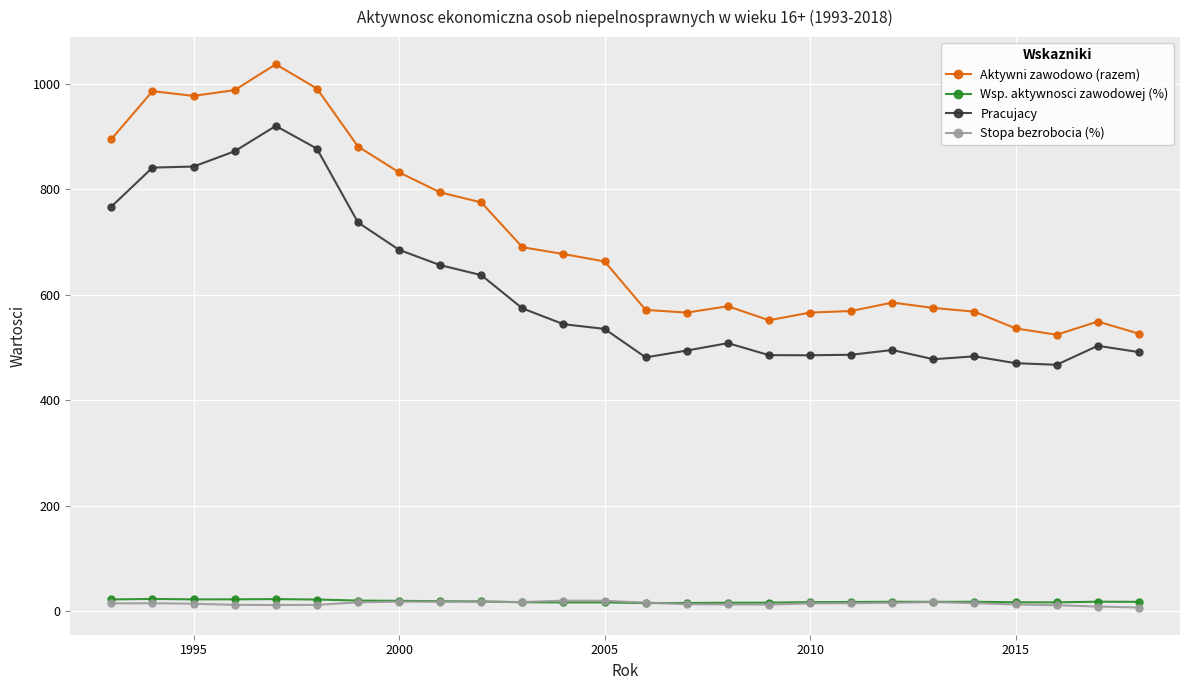

Which series has the largest range (max minus min)?

Aktywni zawodowo (razem)